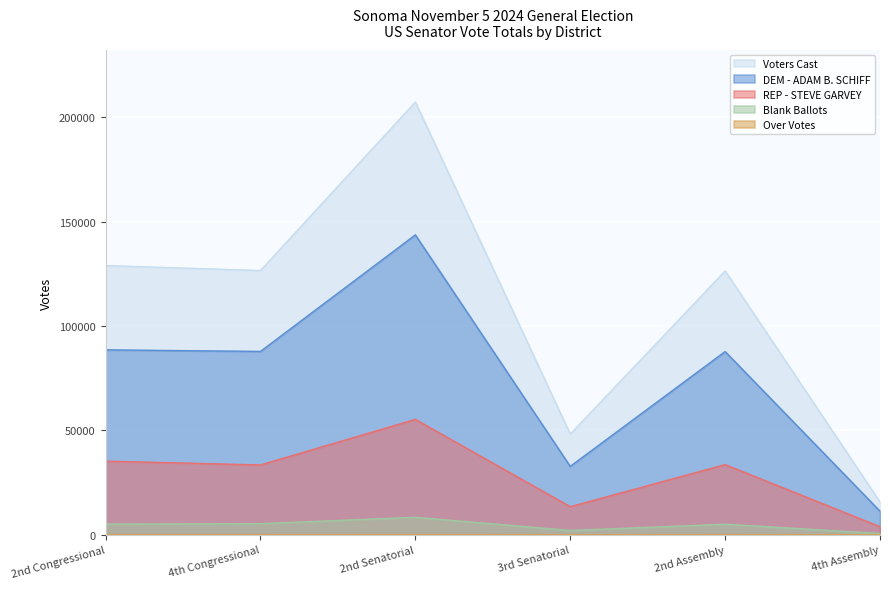

How many lines are shown in the chart?

5